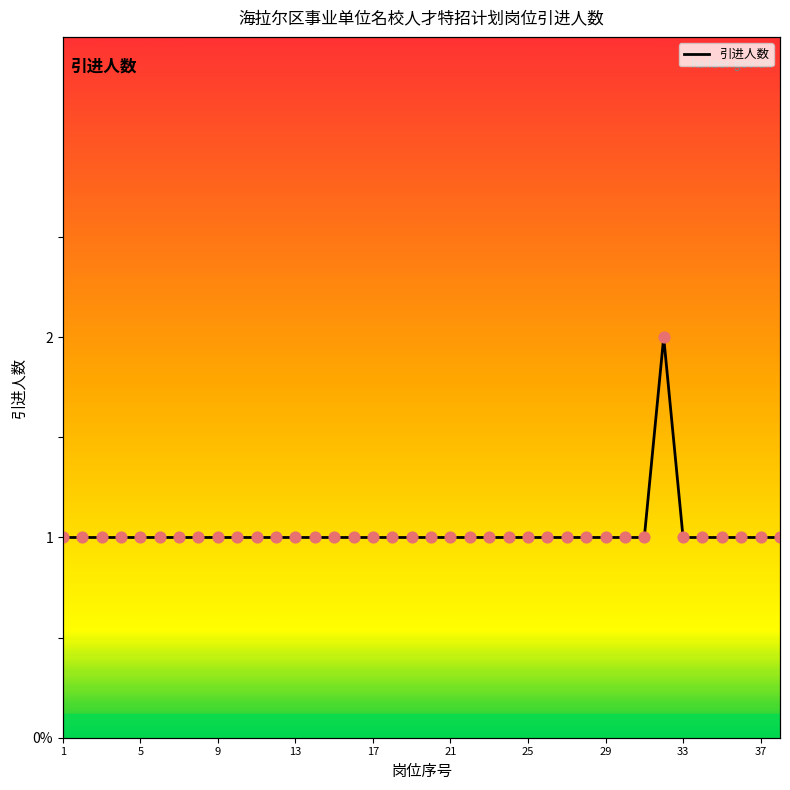

Which has a higher value, 12 or 22?

12